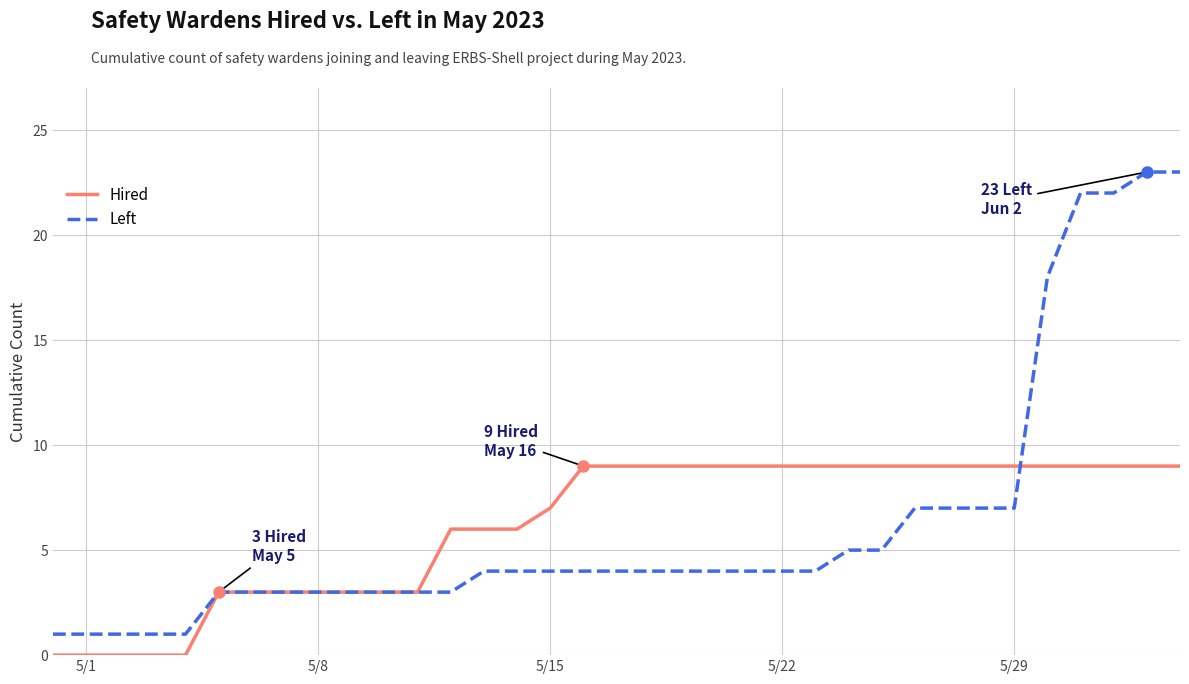

What is the maximum value for Hired?

9